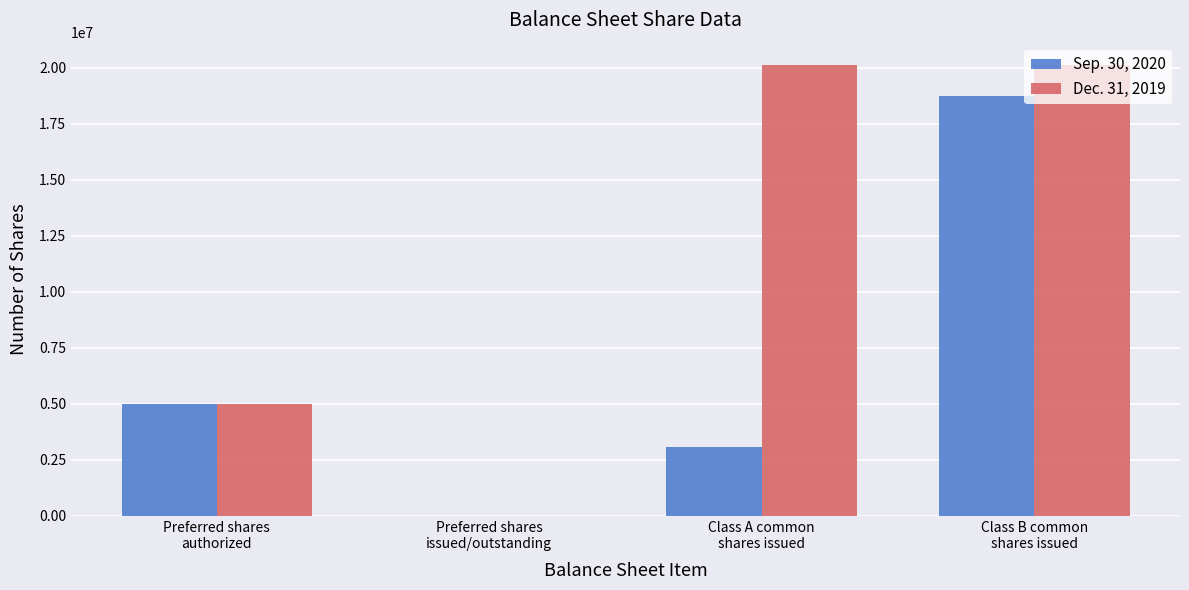

What is the sum of all Sep. 30, 2020 values?

26808176